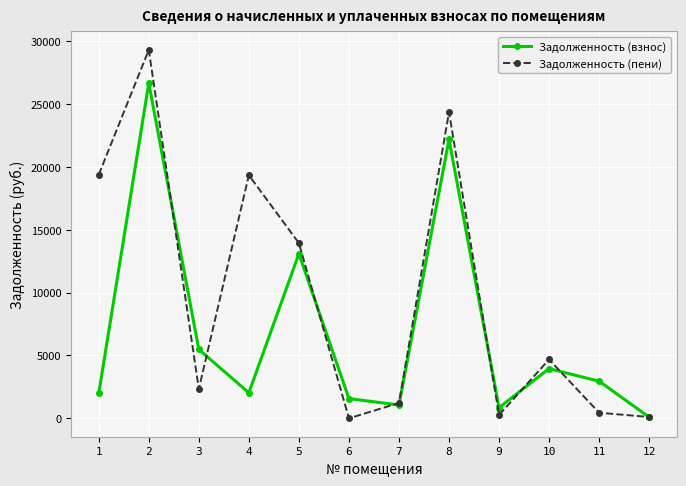

What is the difference between the maximum and minimum values in the Задолженность (взнос) series?

26584.1